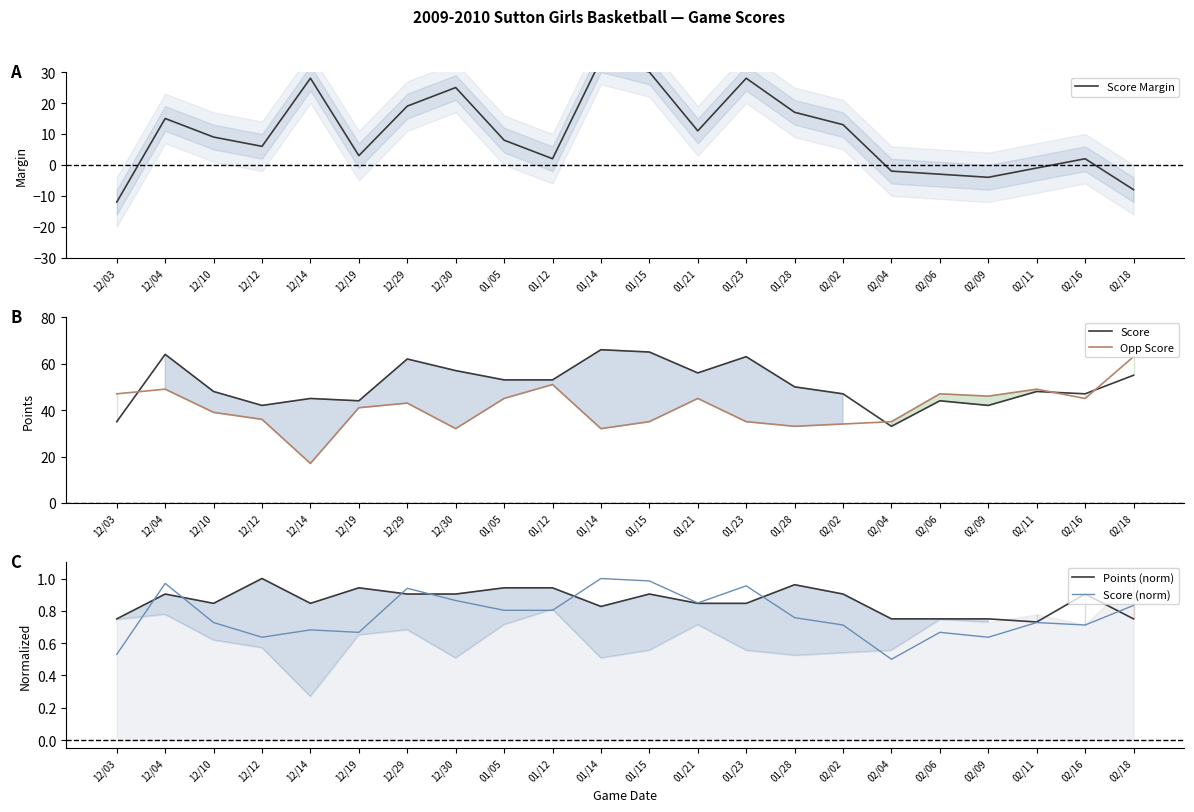

Does the chart have visible grid lines?

No